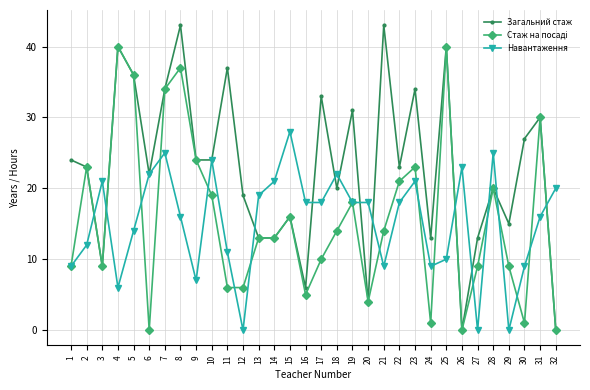

Between 6 and 24, which series saw the biggest shift?

Навантаження